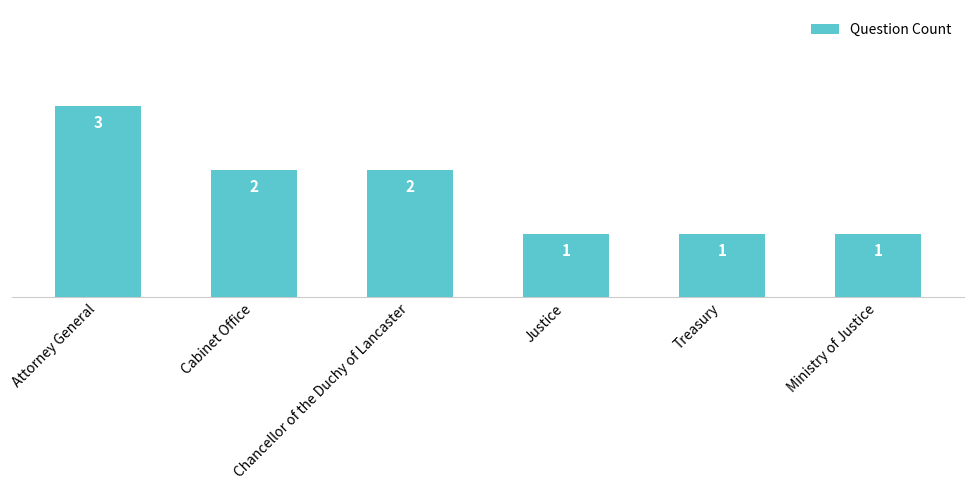

What is the sum of the values at Attorney General and Chancellor of the Duchy of Lancaster?

5